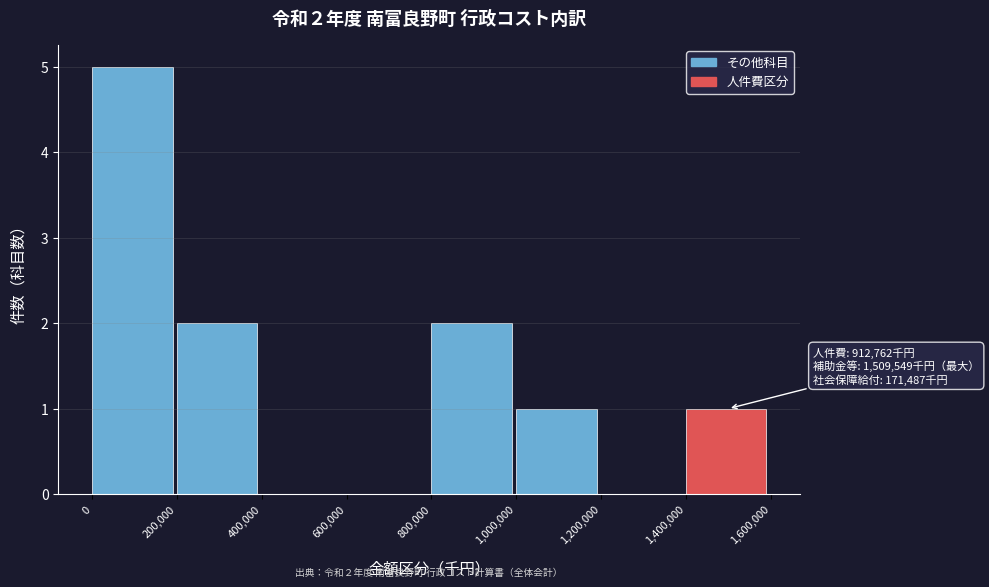

Over which range of the x-axis is the bar tallest?

0 to 200,000